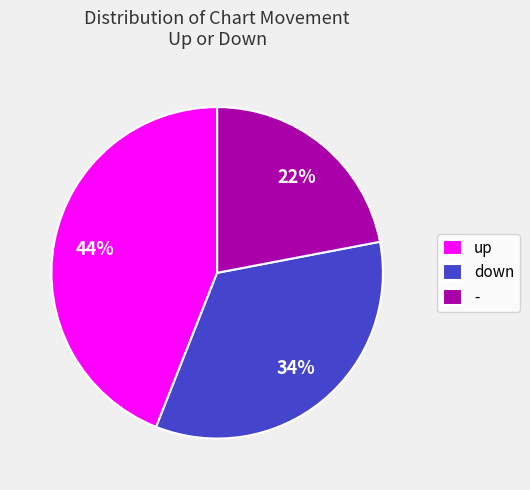

Count the number of slices in the pie.

3